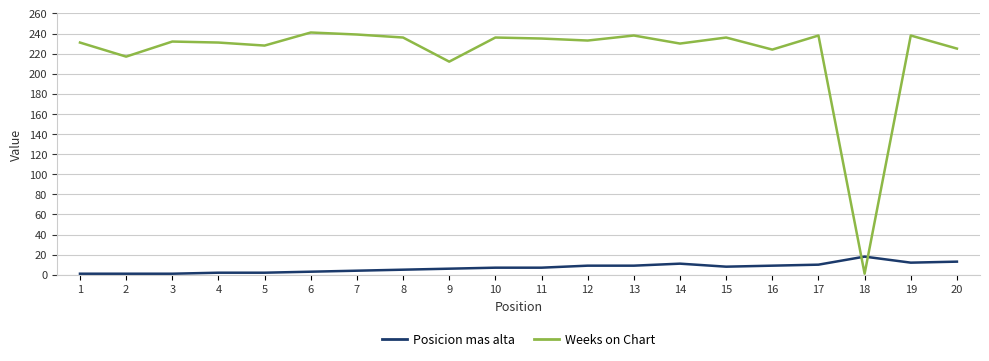

Is the value of Weeks on Chart at 19 greater than the value of Posicion mas alta at 4?

Yes